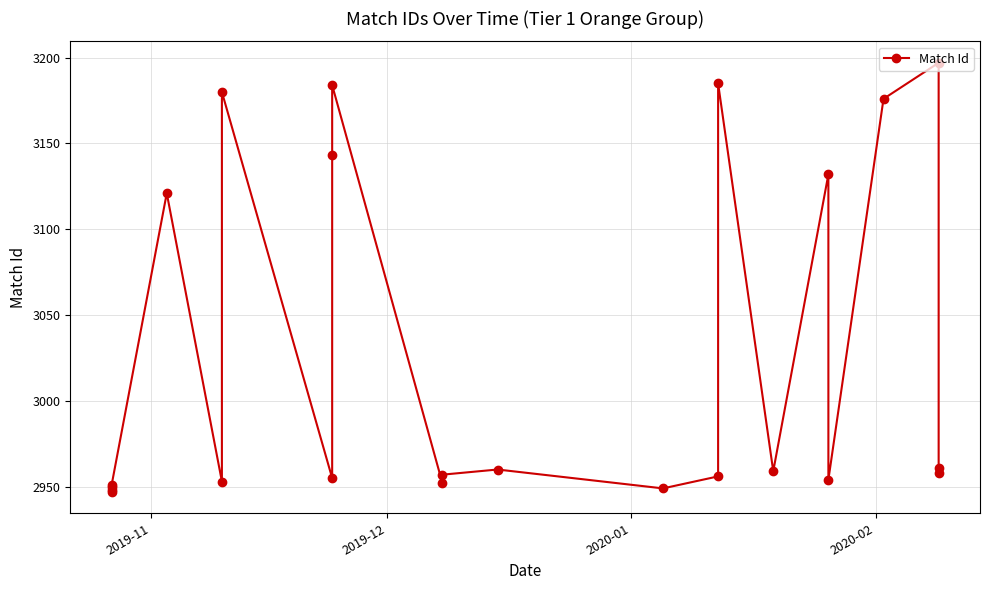

The chart shows a value of 4741 at 2019-12. True or false?

False